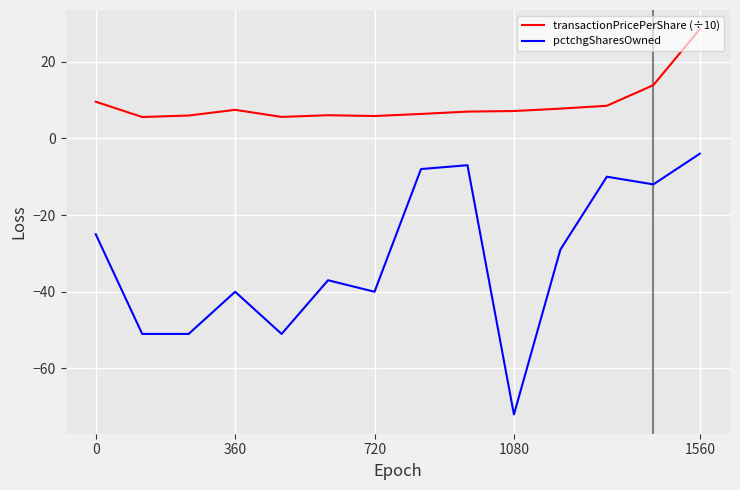

Which series has the largest total across all categories?

transactionPricePerShare (÷10)